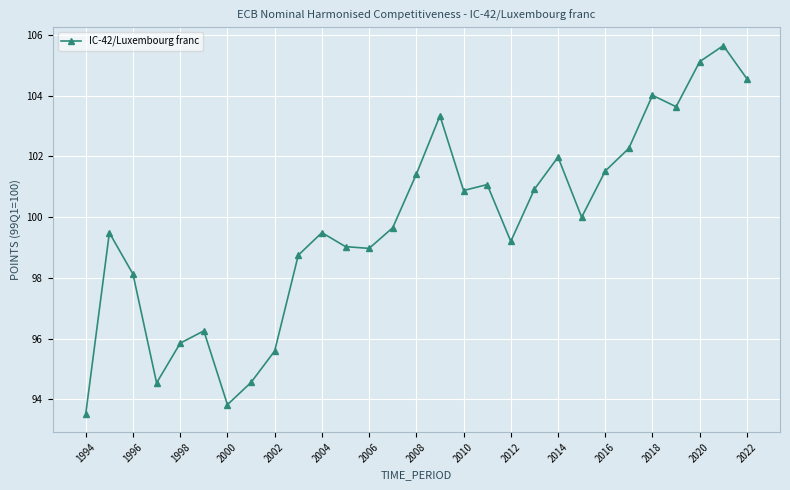

What is the greatest value displayed?

105.7